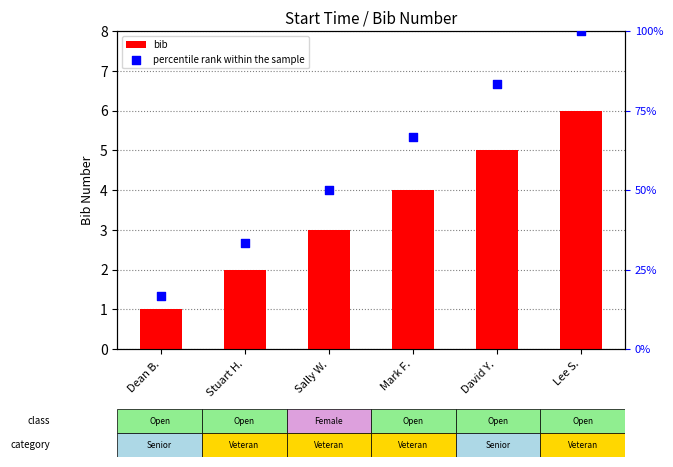

At which category is the sum across all series the highest?

Lee S.